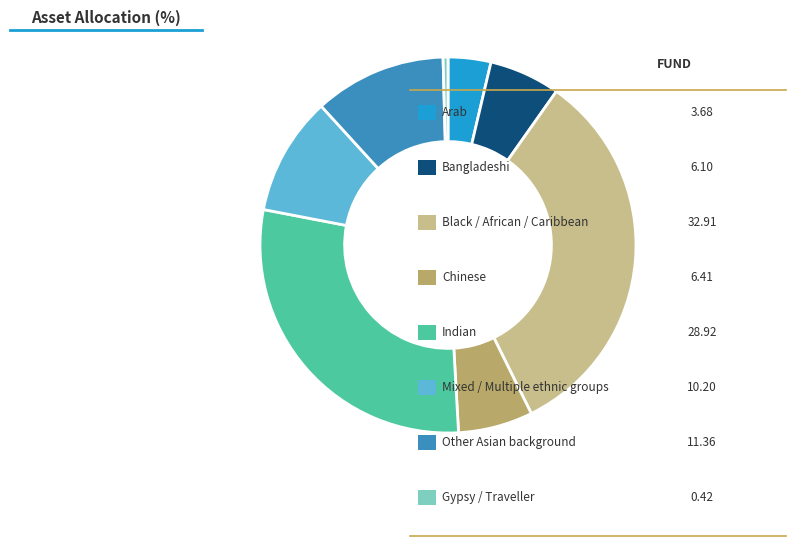

Is there a majority slice in this chart?

No